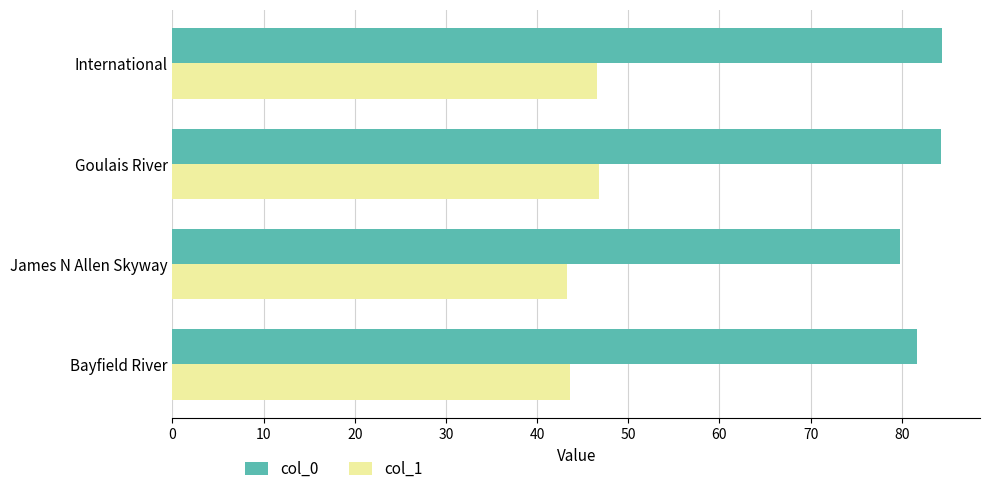

What is the greatest value displayed?

84.4